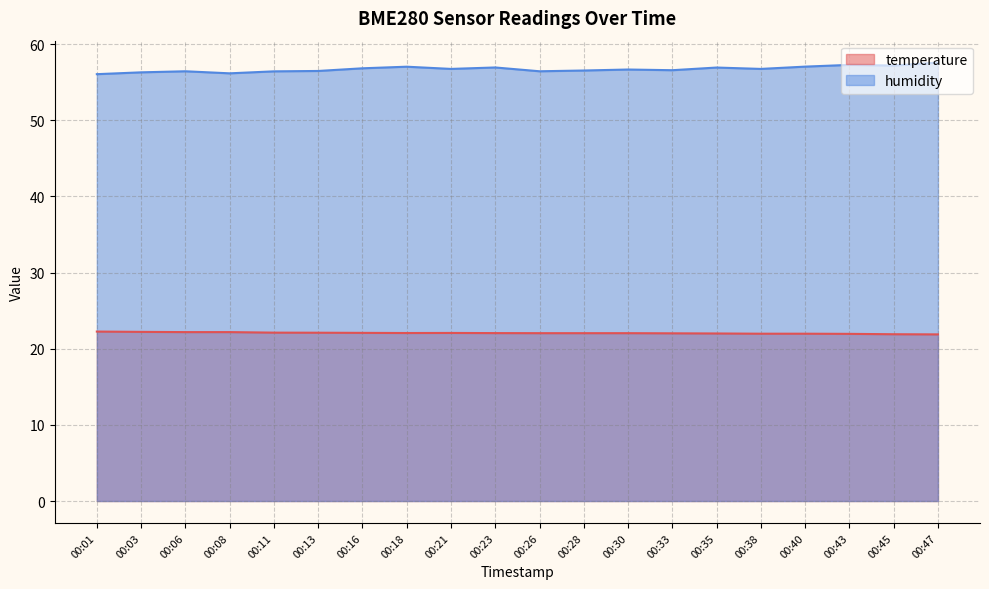

True or false: humidity and temperature cross at least once.

False